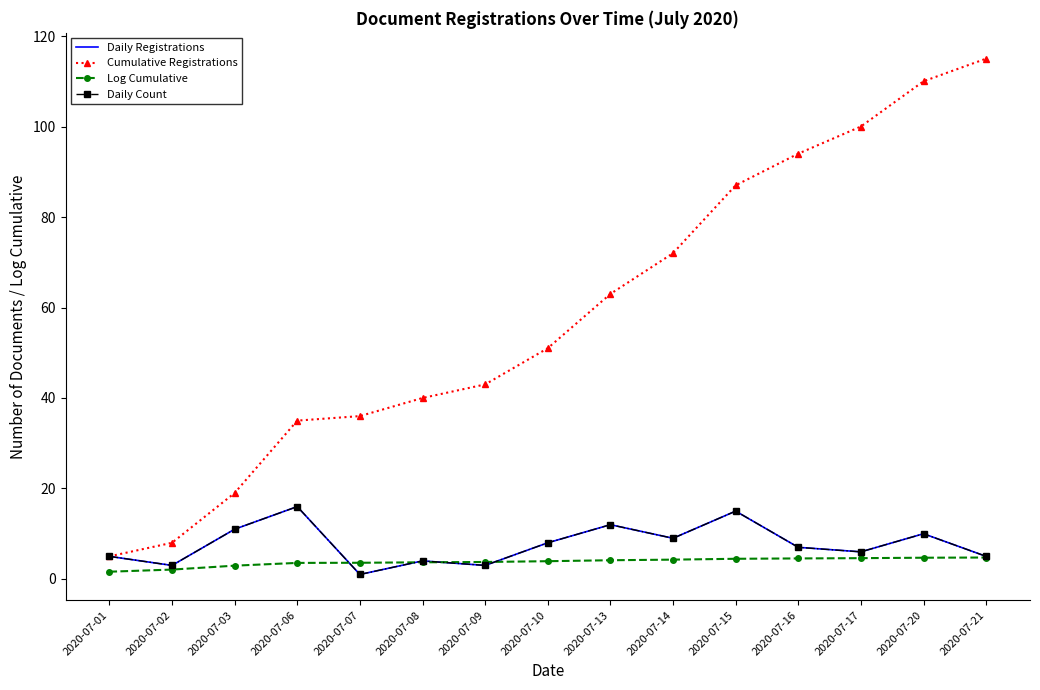

Is it true that Daily Registrations equals 1.6 at 2020-07-21?

False